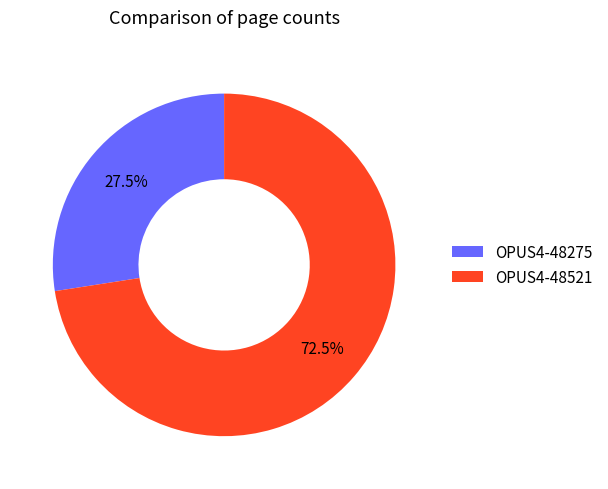

Approximately how many times larger is the value at OPUS4-48521 compared to OPUS4-48275?

2.6